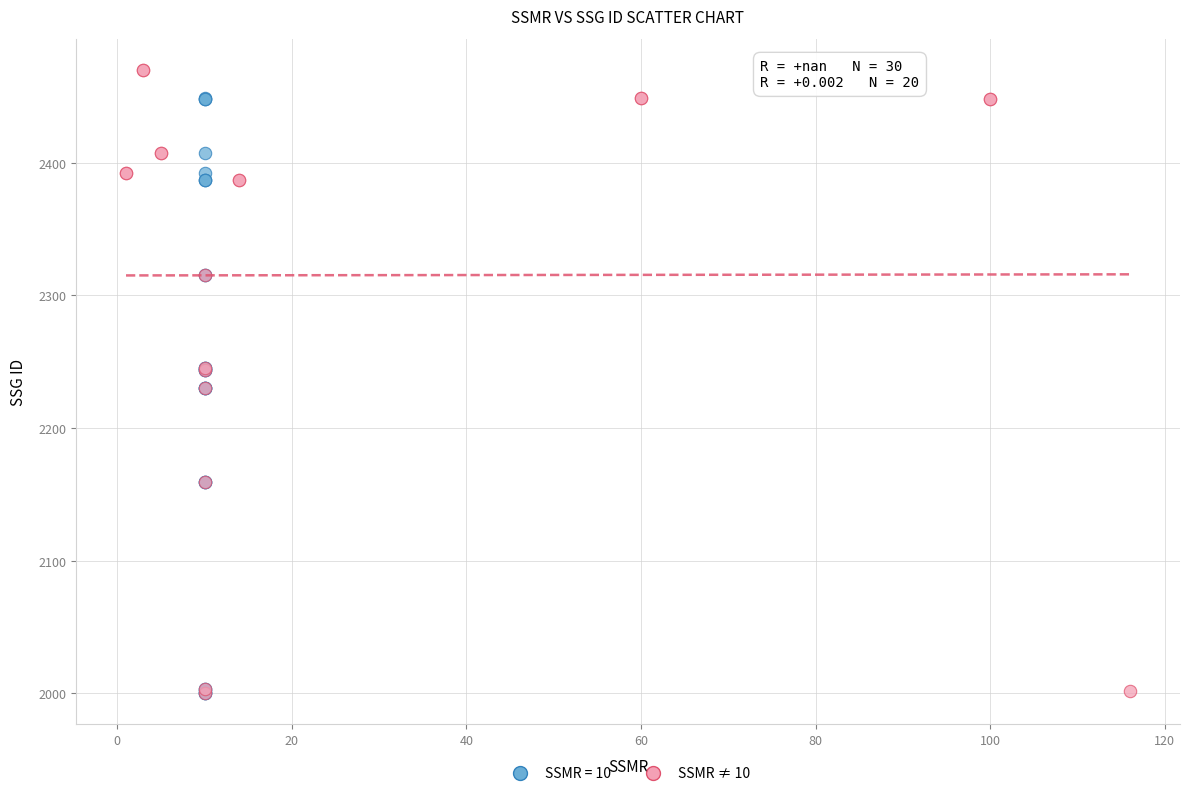

Which series contains the highest Y value?

SSMR ≠ 10